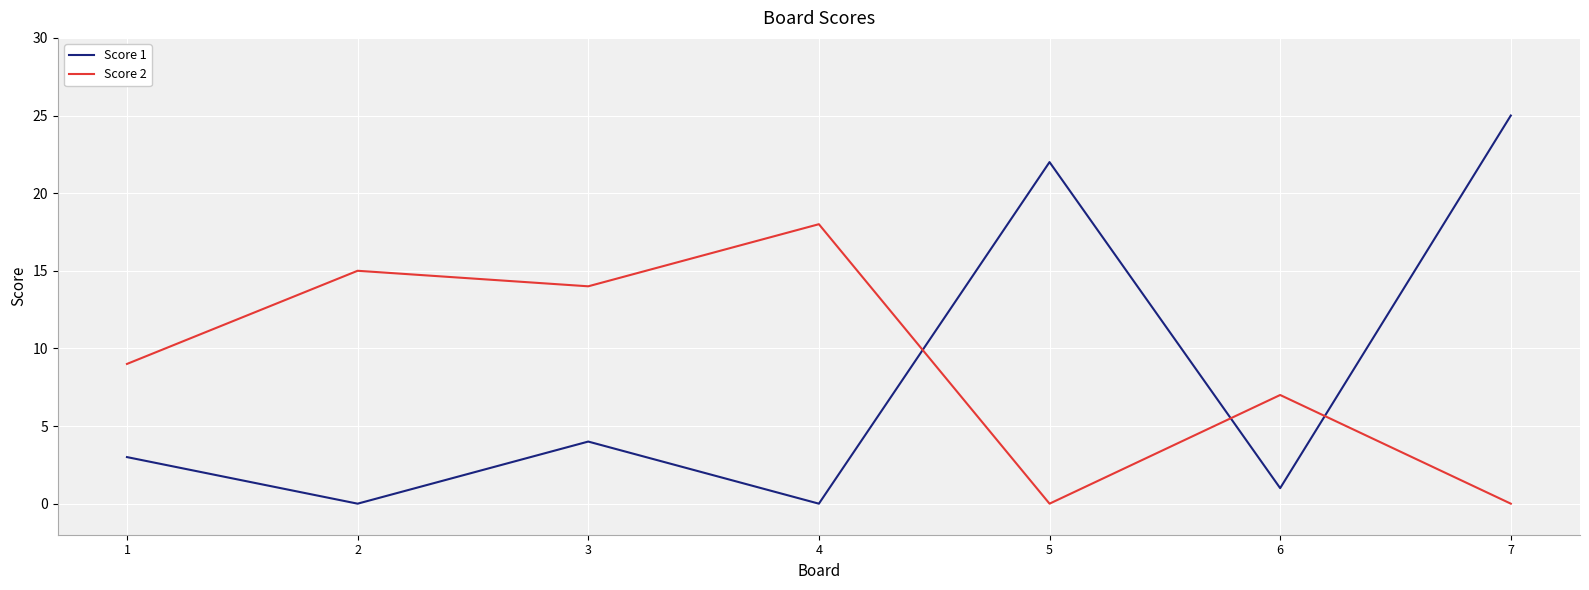

Is it true that Score 1 equals -12 at 2?

False